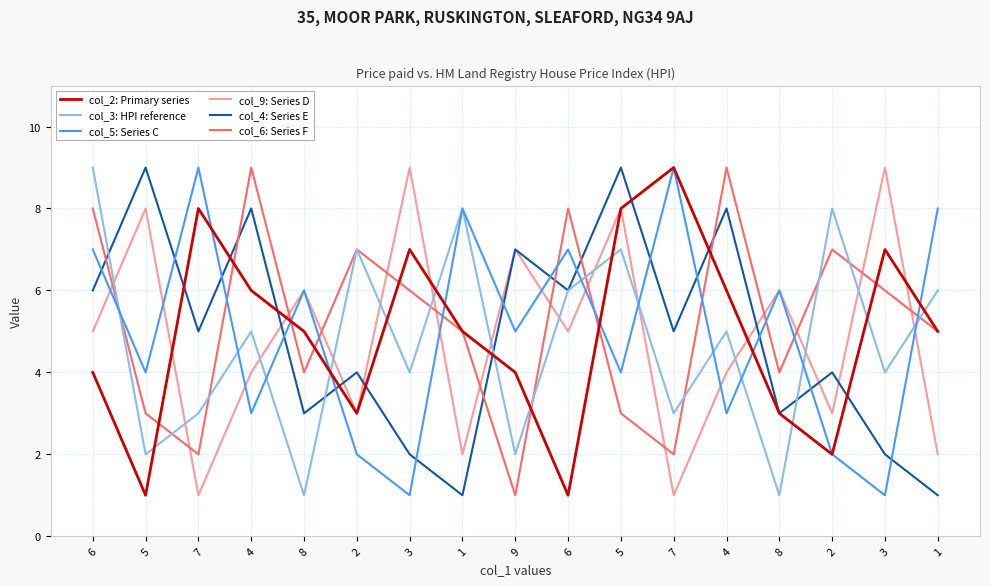

Between which two adjacent categories do col_4: Series E and col_3: HPI reference first intersect?

6 and 5